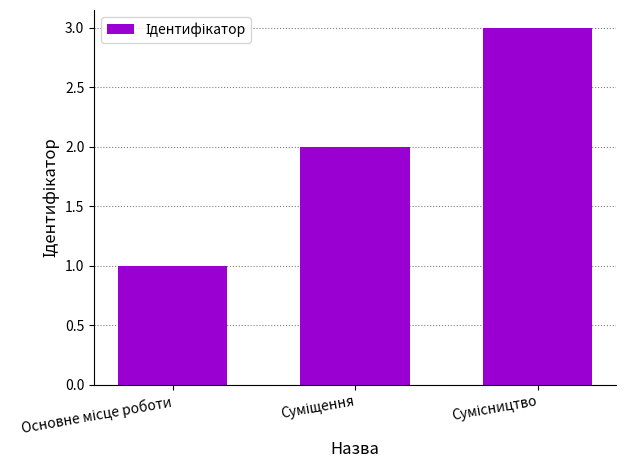

What is the maximum value shown in the chart?

3